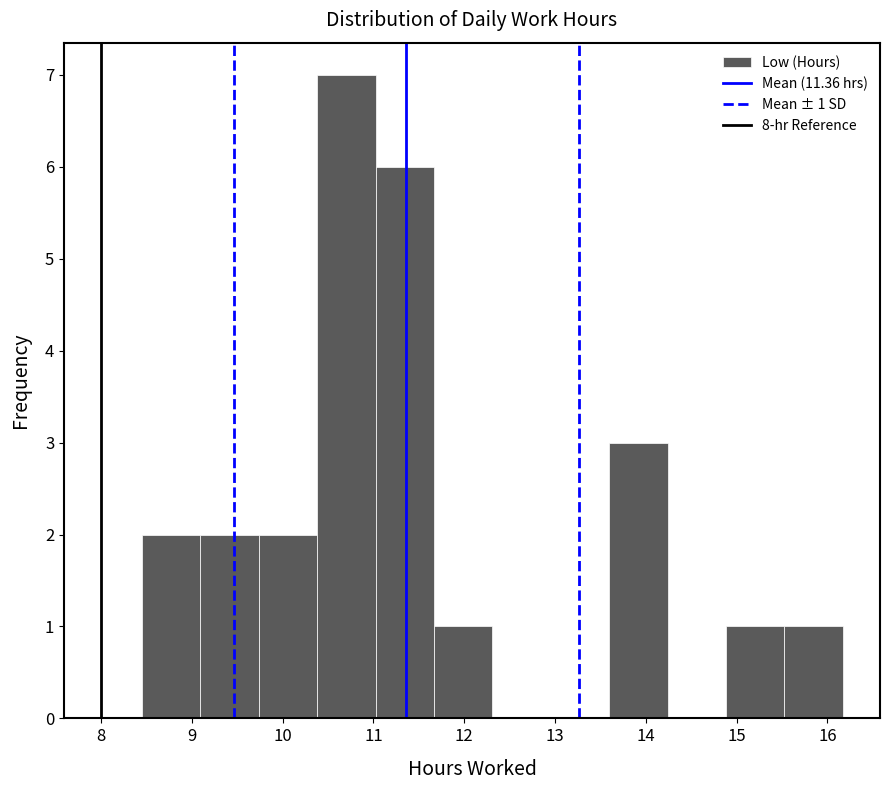

Over which range of the x-axis is the bar tallest?

10.4 to 11.0